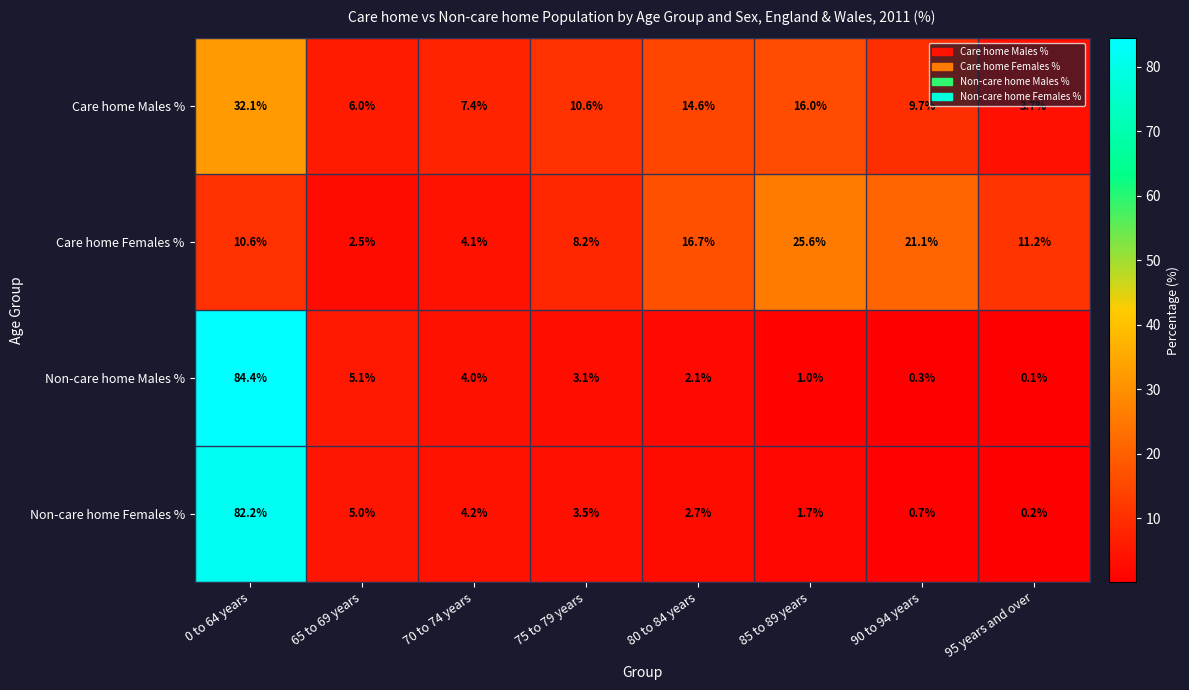

List the series in order of their peak value, lowest first.

Care home Females %, Care home Males %, Non-care home Females %, Non-care home Males %